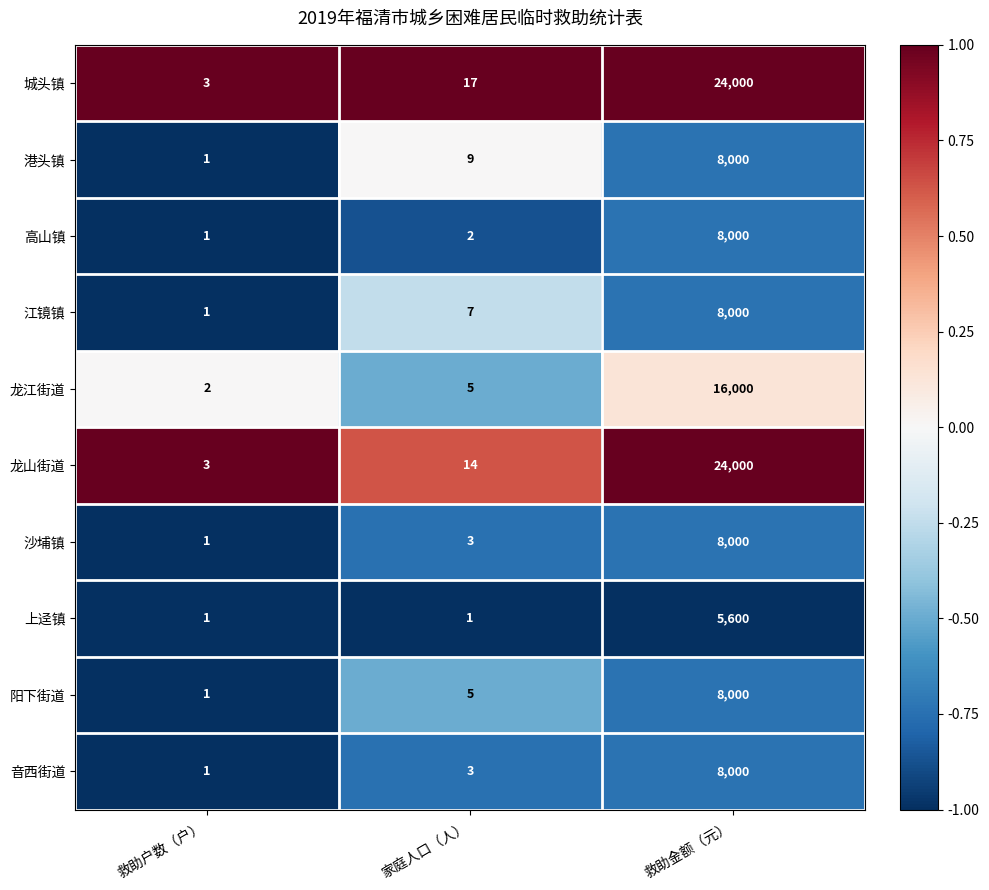

Which series changed the most between 家庭人口（人） and 救助金额（元）?

龙山街道